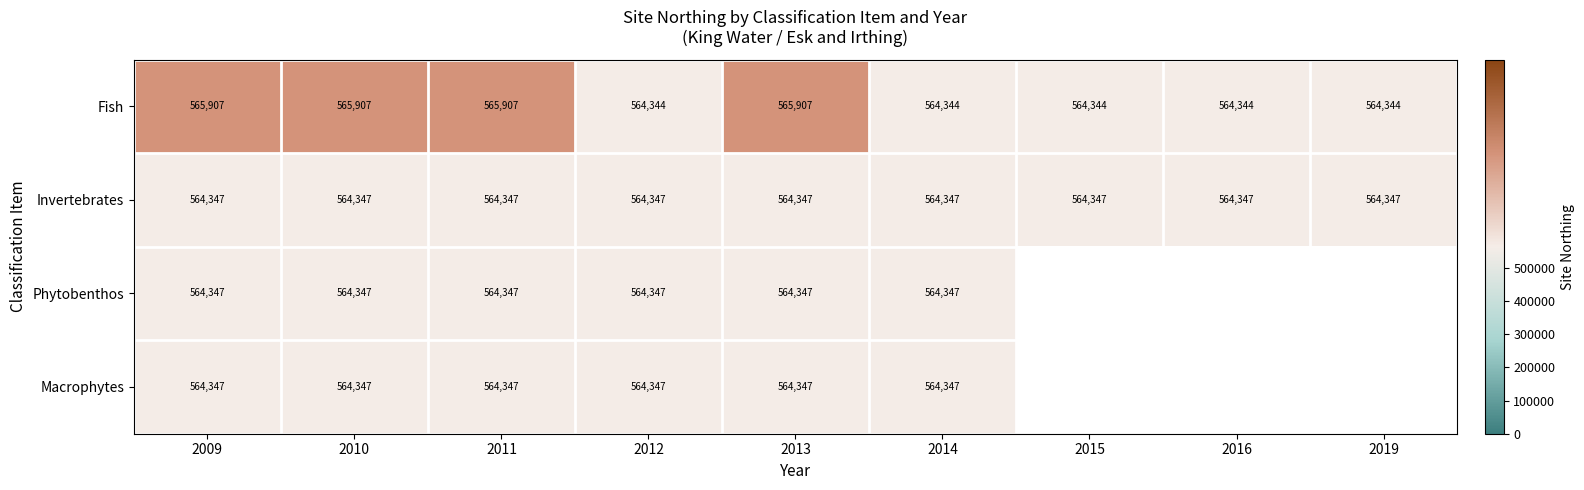

Is it true that Phytobenthos equals 564347.0 at 2010?

True